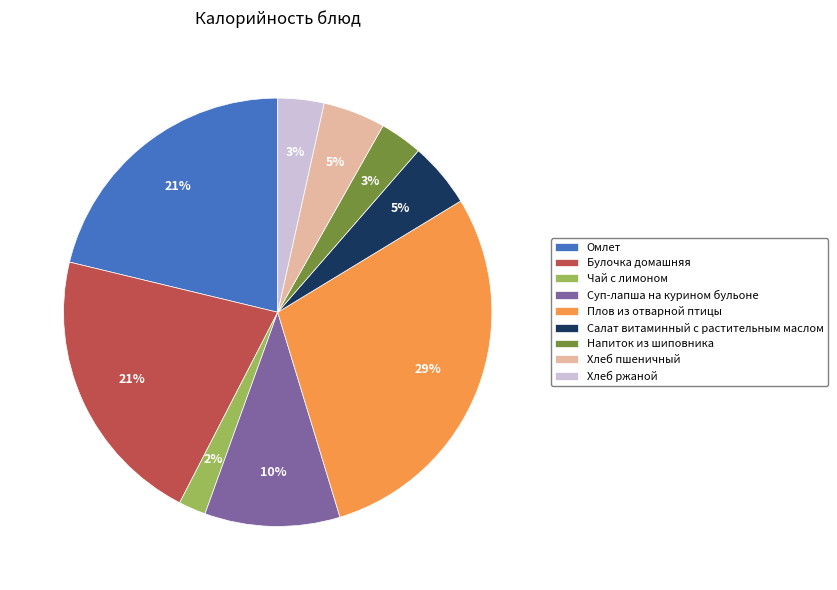

Which category has the biggest portion of the pie?

Плов из отварной птицы